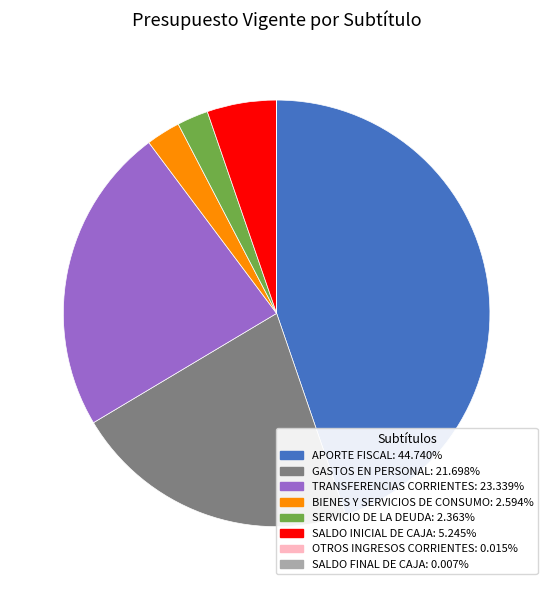

Which category has the biggest portion of the pie?

APORTE FISCAL